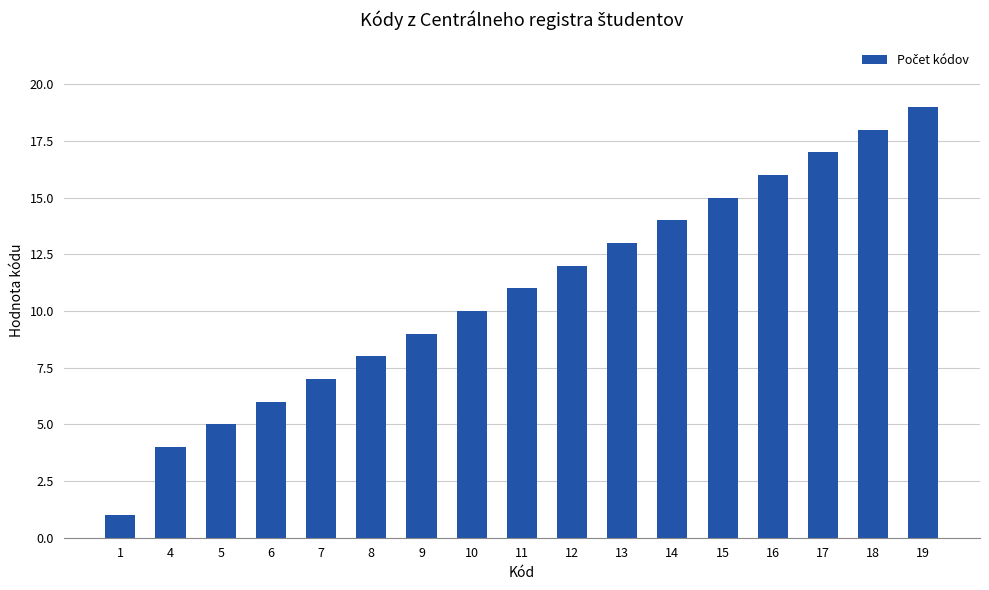

What is the sum of all values?

185